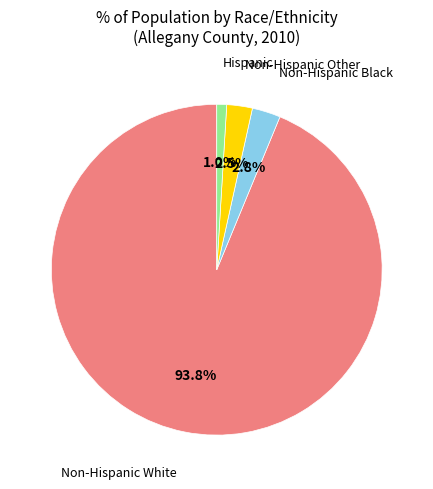

Does any single category account for the majority?

Yes